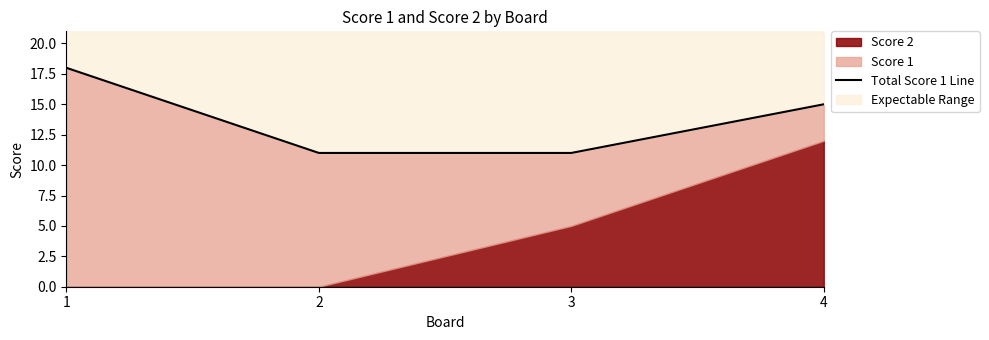

What is the value of the 4th point from the left?

15